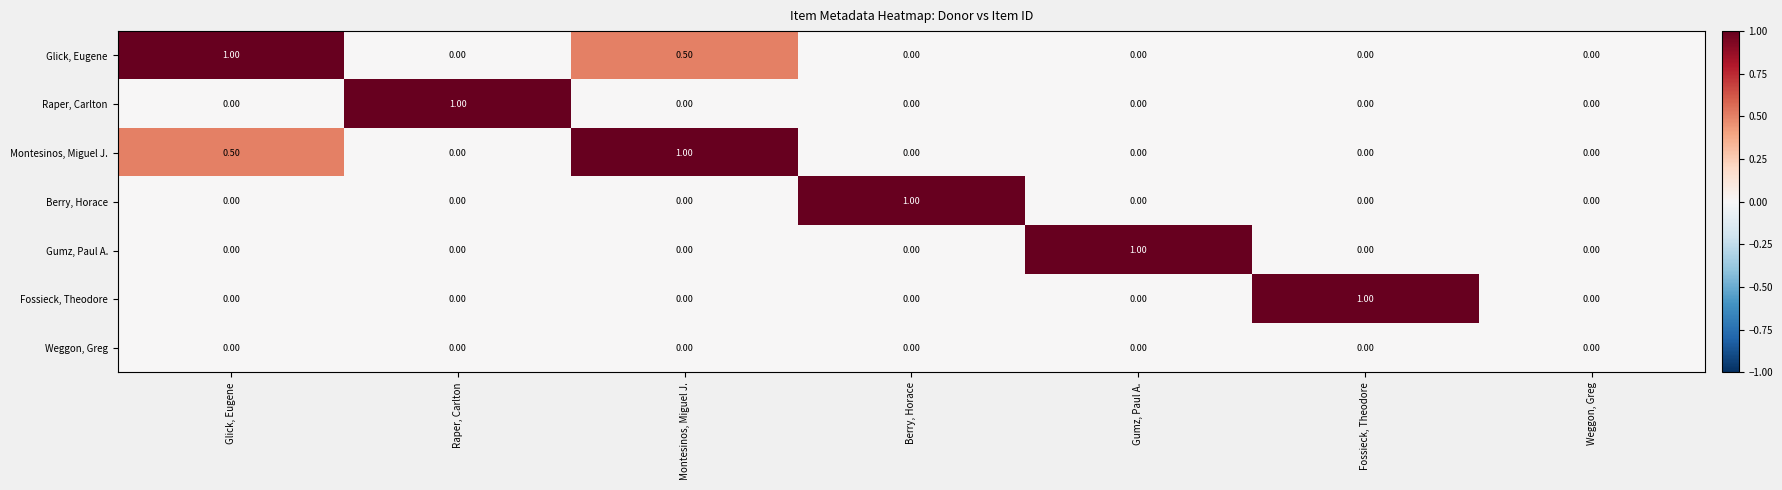

What is the total value across all series at Gumz, Paul A.?

1.0